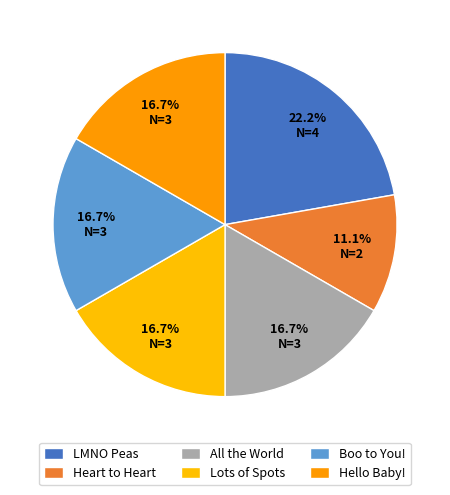

Count the number of slices in the pie.

6